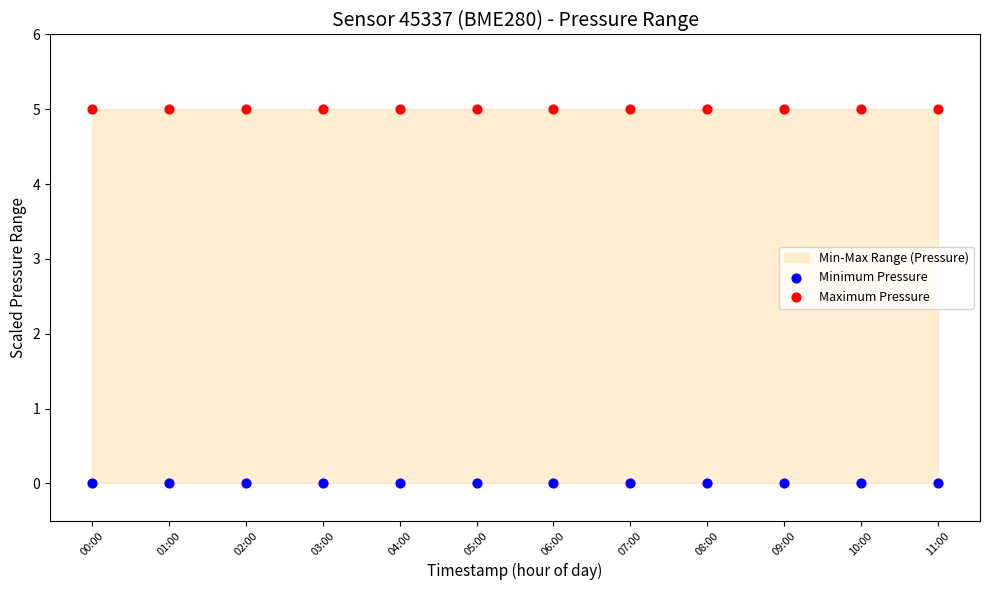

Which series reaches the minimum Y coordinate?

Minimum Pressure